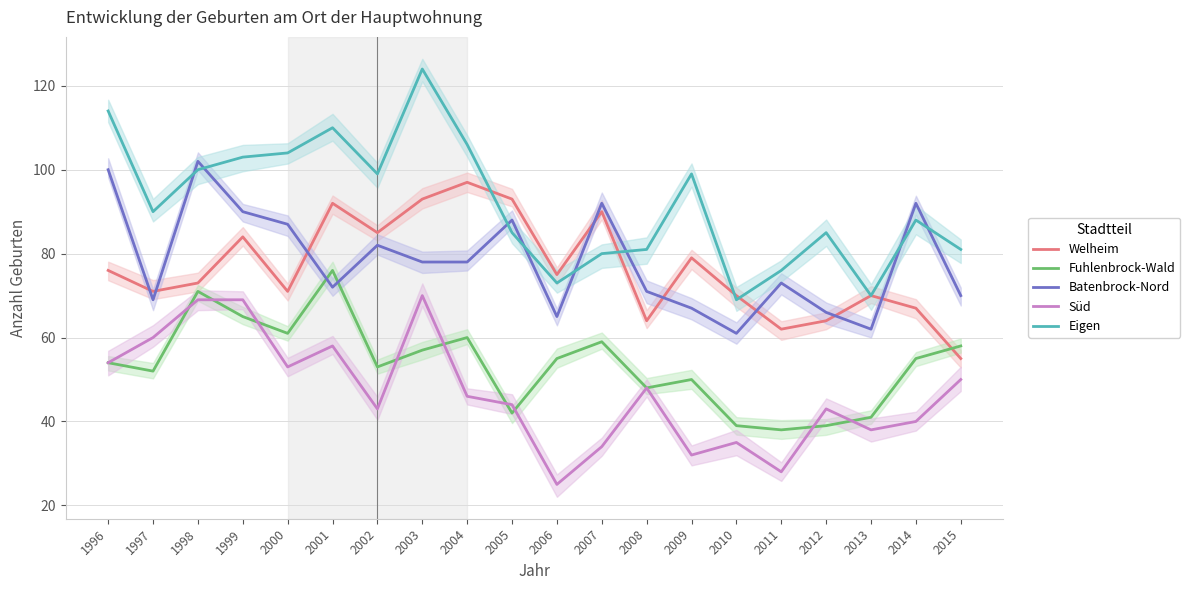

Where is the first local minimum for Batenbrock-Nord?

1997